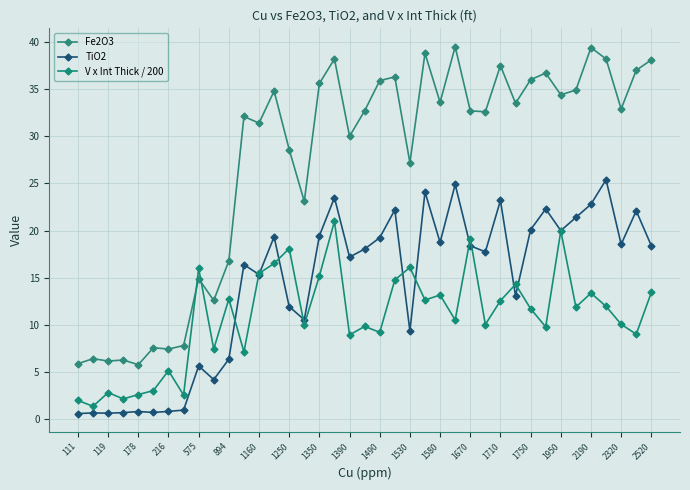

What is the highest value of the Fe2O3 series?

39.5